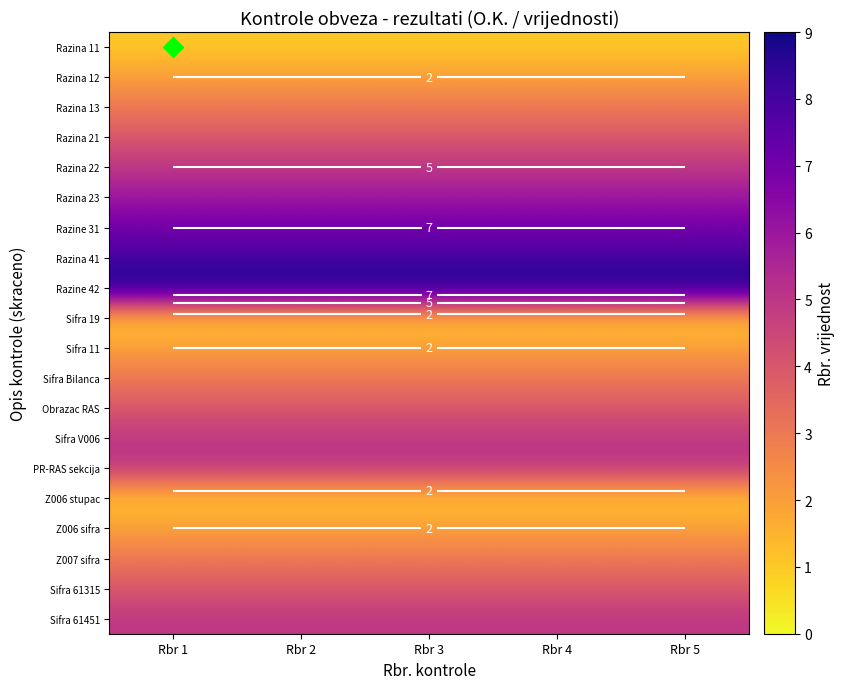

True or false: Razine 31 has a value of 7 at Rbr 3.

True